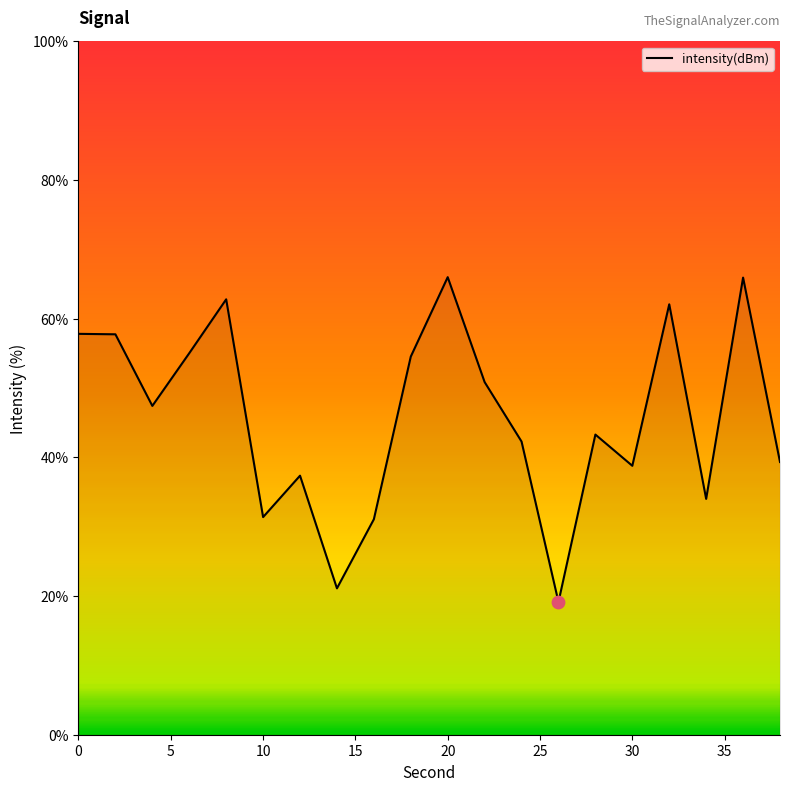

What is the smallest value displayed?

19.1